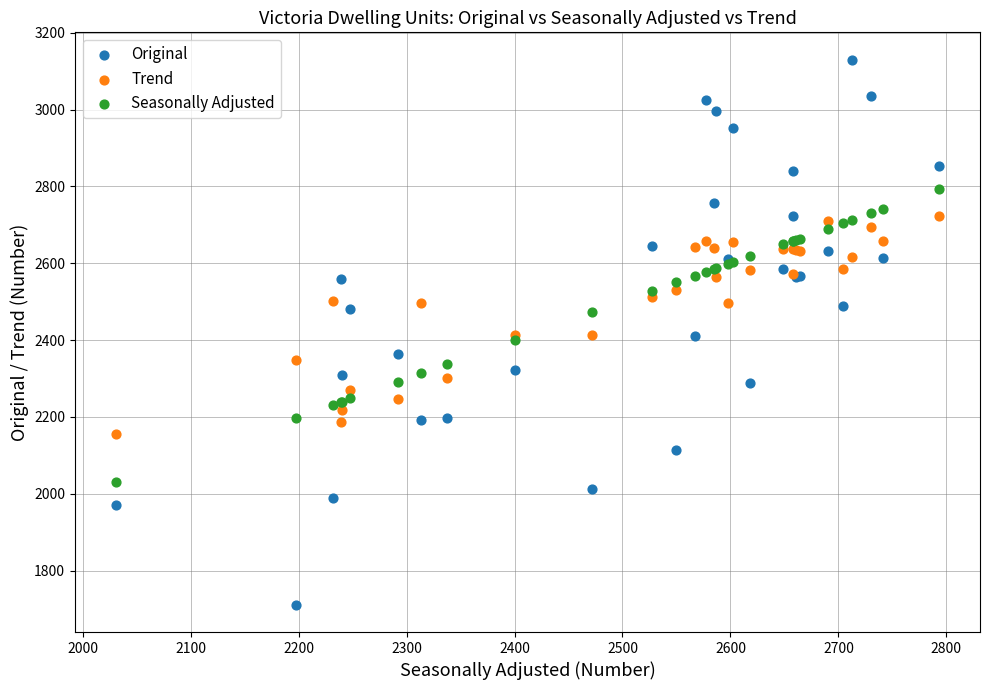

Which series has the largest Y range (max minus min)?

Original